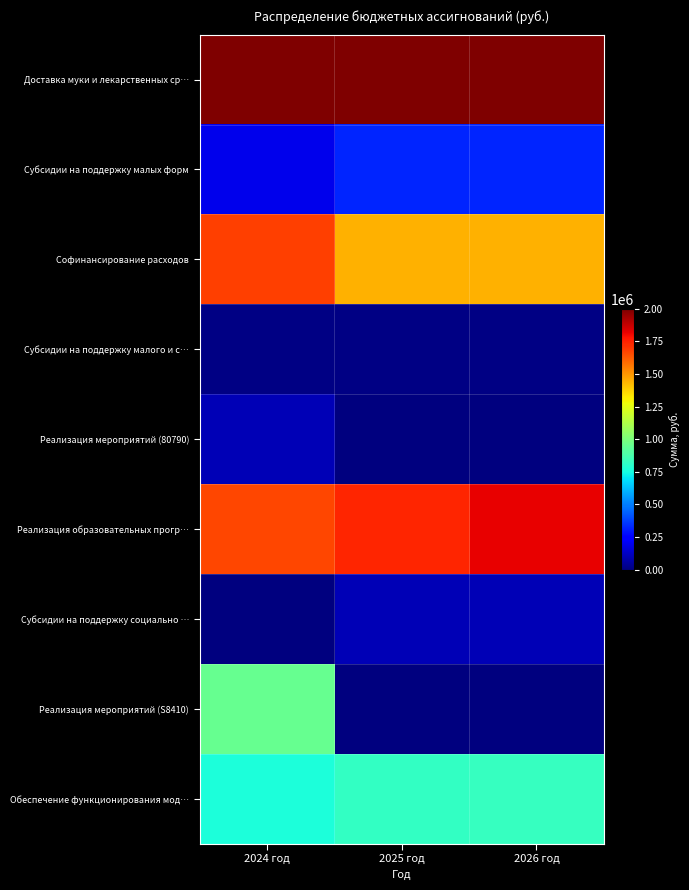

At 2026 год, list the series in order from smallest to largest.

Реализация мероприятий (80790), Реализация мероприятий (S8410), Субсидии на поддержку малого и с…, Субсидии на поддержку социально …, Субсидии на поддержку малых форм, Обеспечение функционирования мод…, Софинансирование расходов, Реализация образовательных прогр…, Доставка муки и лекарственных ср…